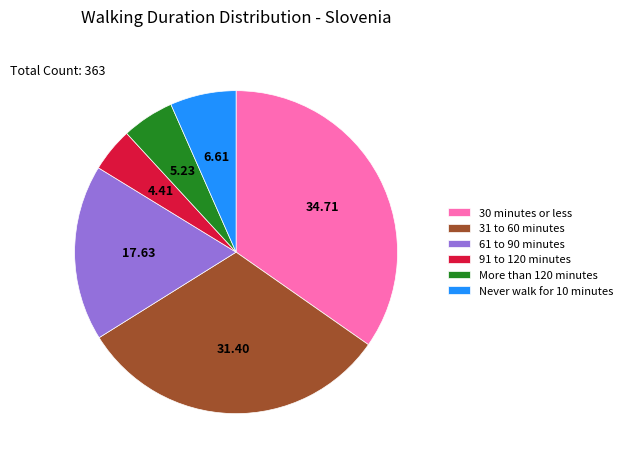

Between More than 120 minutes and 91 to 120 minutes, which is larger?

More than 120 minutes